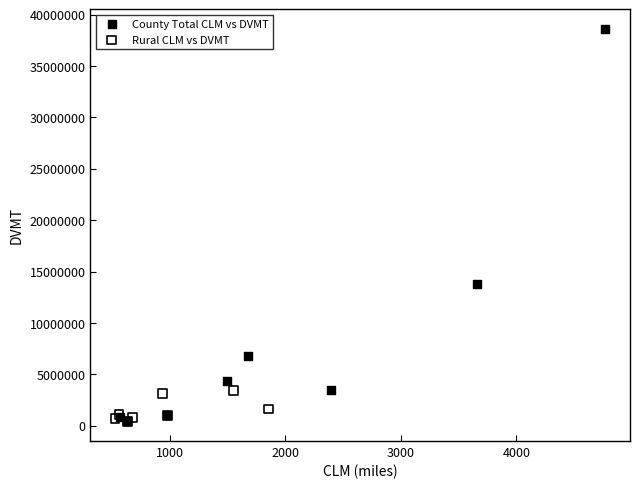

Which series reaches the maximum Y coordinate?

County Total CLM vs DVMT